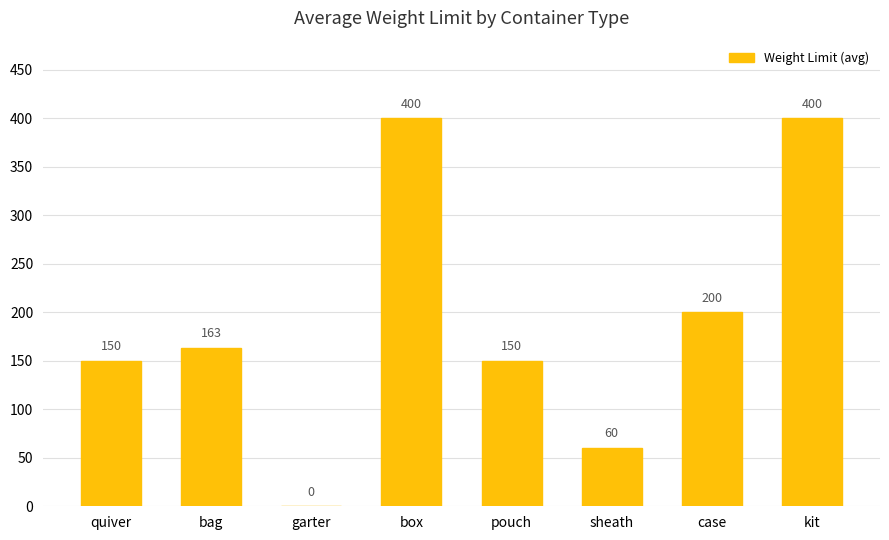

Are the bars grouped side by side (vs. stacked)?

No